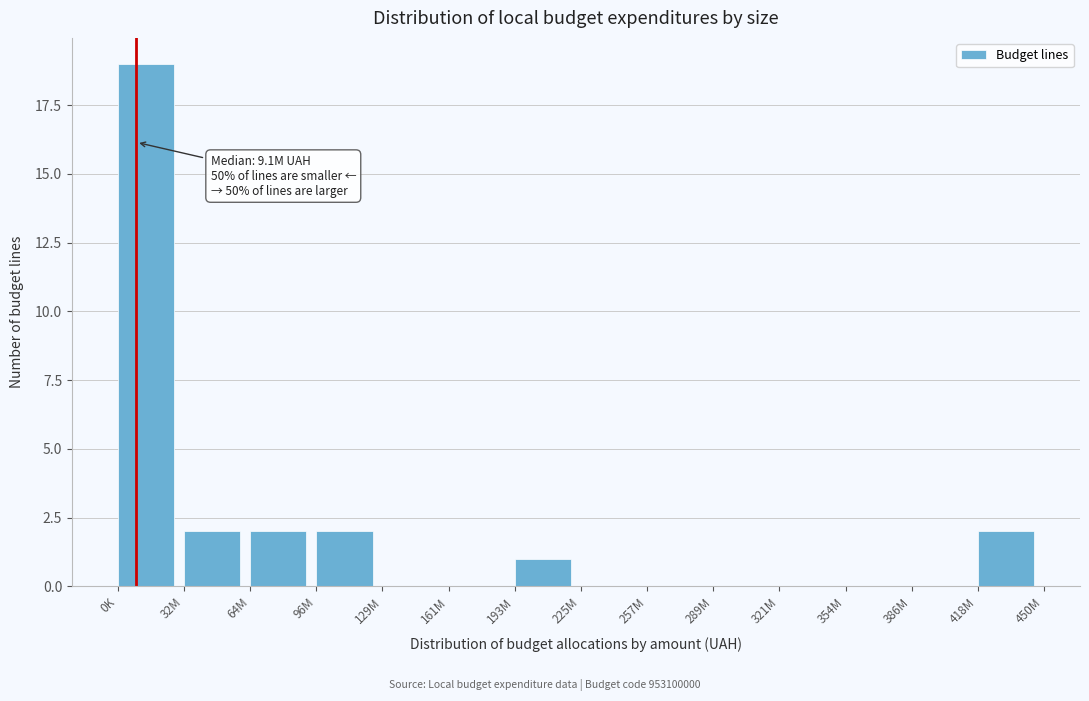

Reading left to right, what are all the values shown in this chart?

0K=19	32M=2	64M=2	96M=2	129M=0	161M=0	193M=1	225M=0	257M=0	289M=0	321M=0	354M=0	386M=0	418M=2